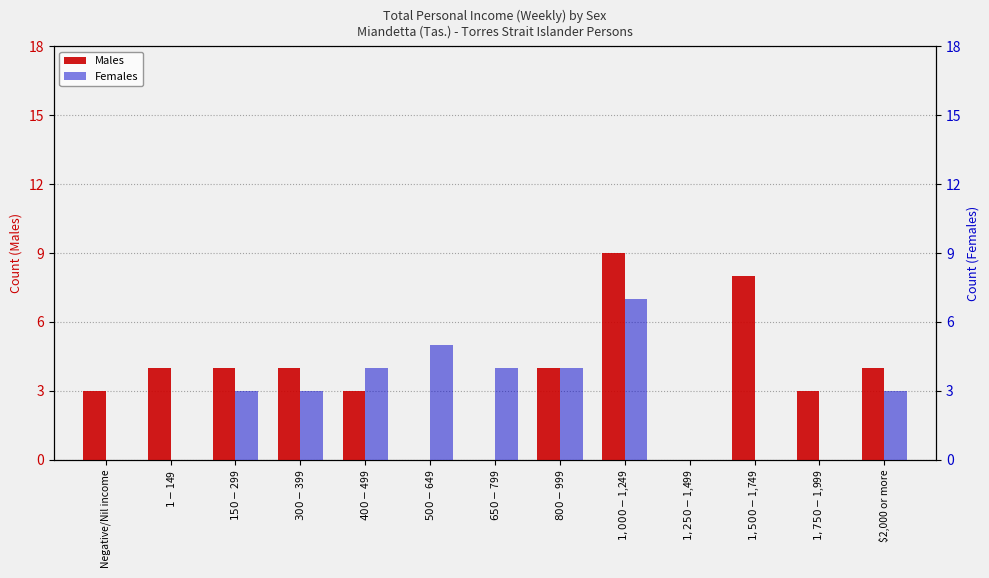

What is the maximum value for Males?

9